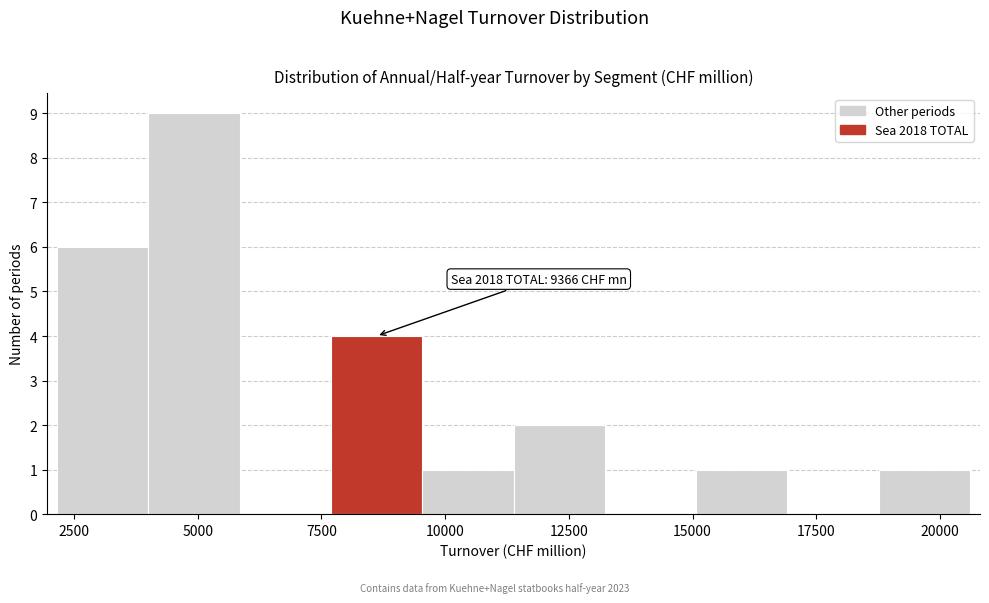

Around what value on the x-axis is the tallest bar? Give the approximate position of its centre, as read against the axis.

5000